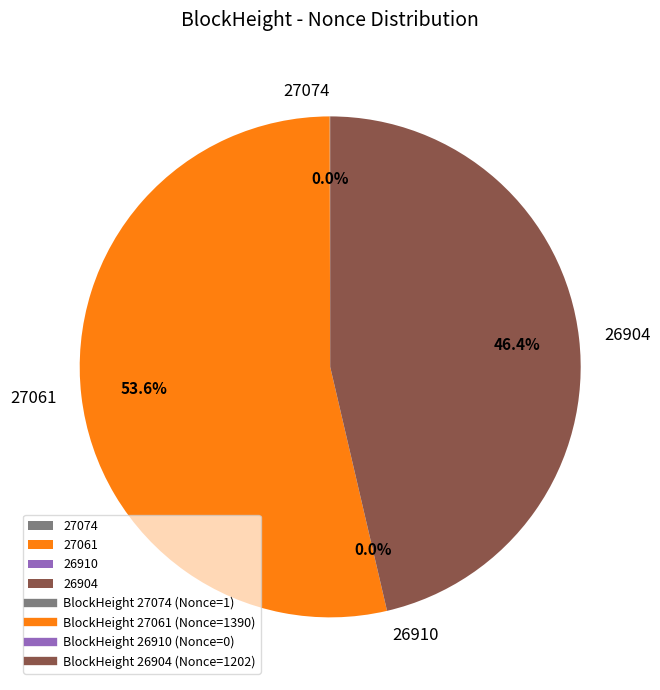

Is it true that 27074 is 1% of the pie?

False